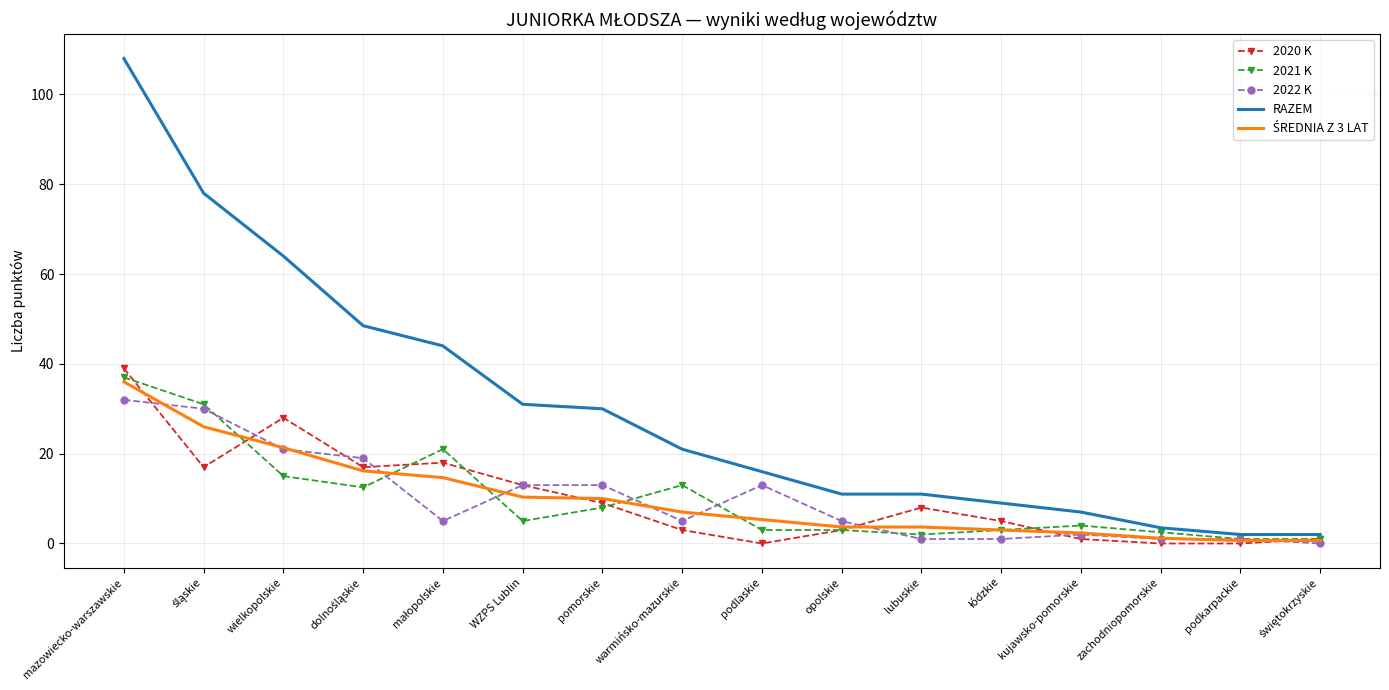

True or false: 2020 K and 2021 K cross at least once.

True